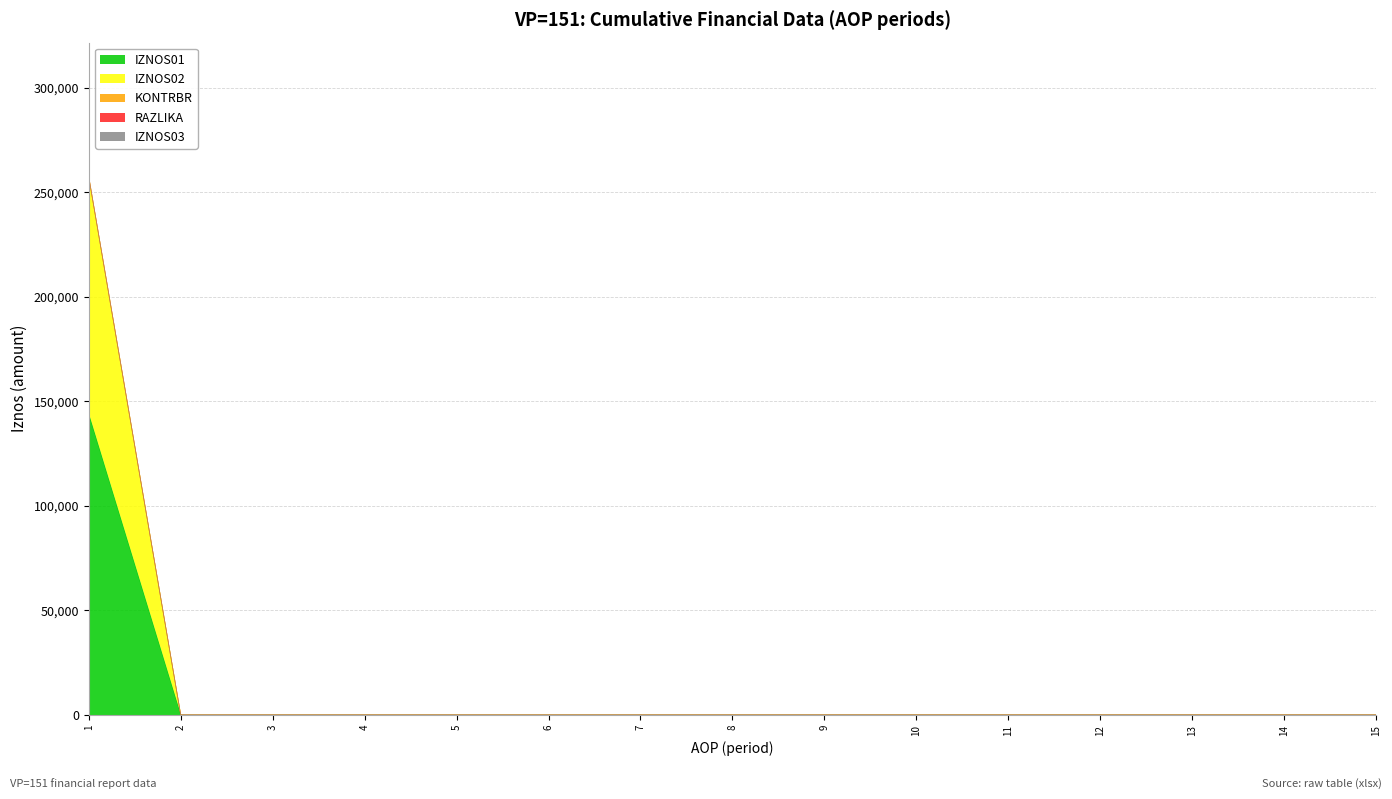

Where is KONTRBR nearest to the value 128449?

2